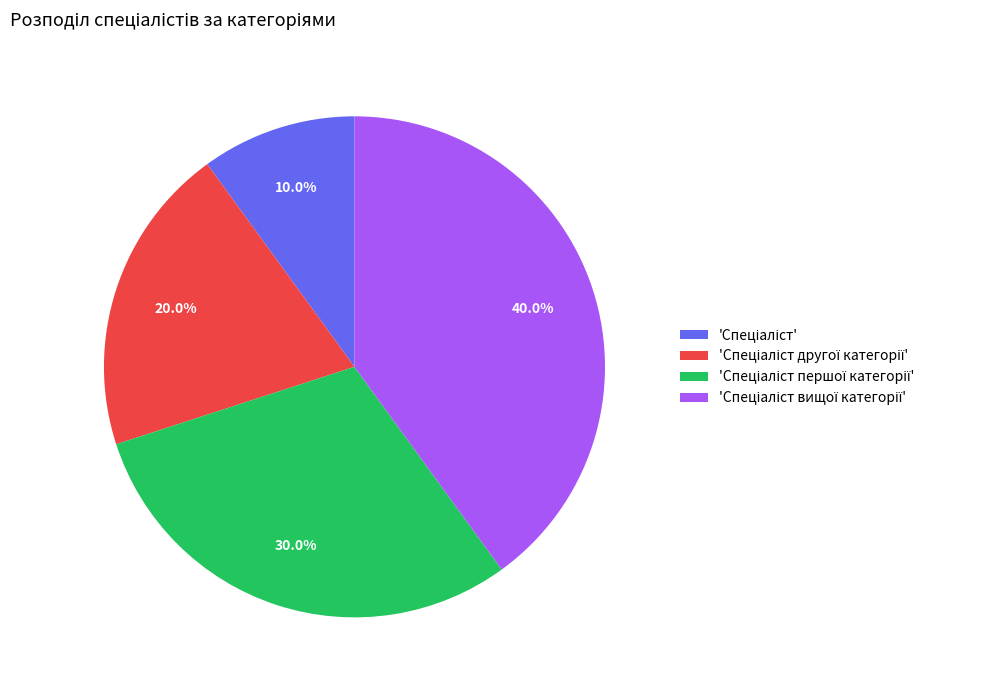

Is there any slice that represents more than half of the pie?

No